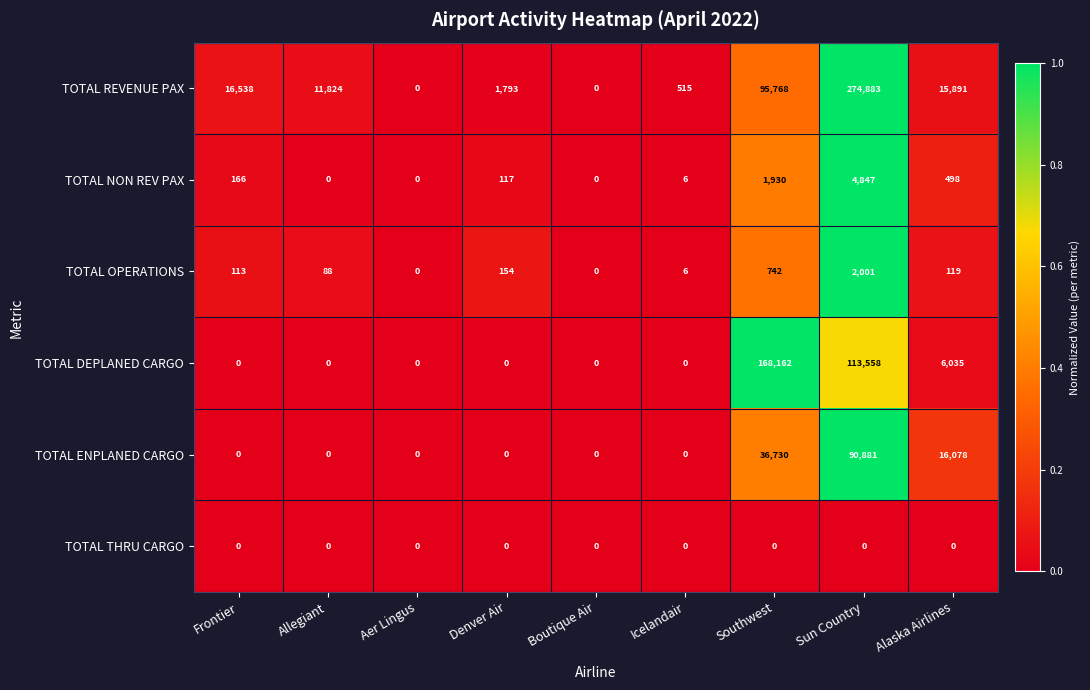

What is the maximum value shown in the chart?

274883